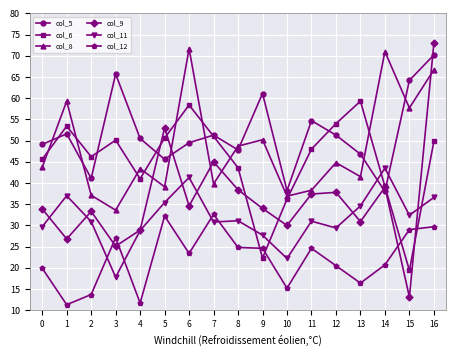

What is the total value across all series at 13?

229.5